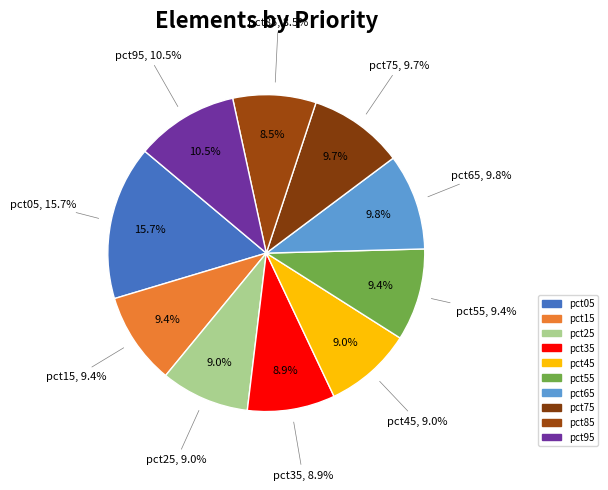

The pct25 slice represents 1% of the pie. True or false?

False